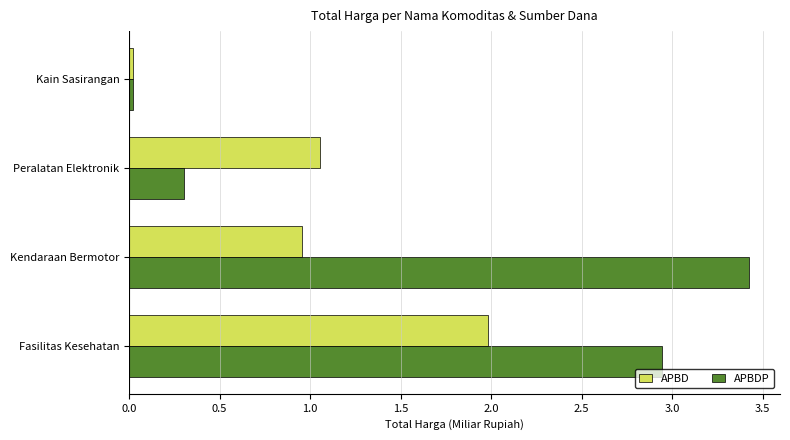

Where is APBD nearest to the value 1?

Kendaraan Bermotor